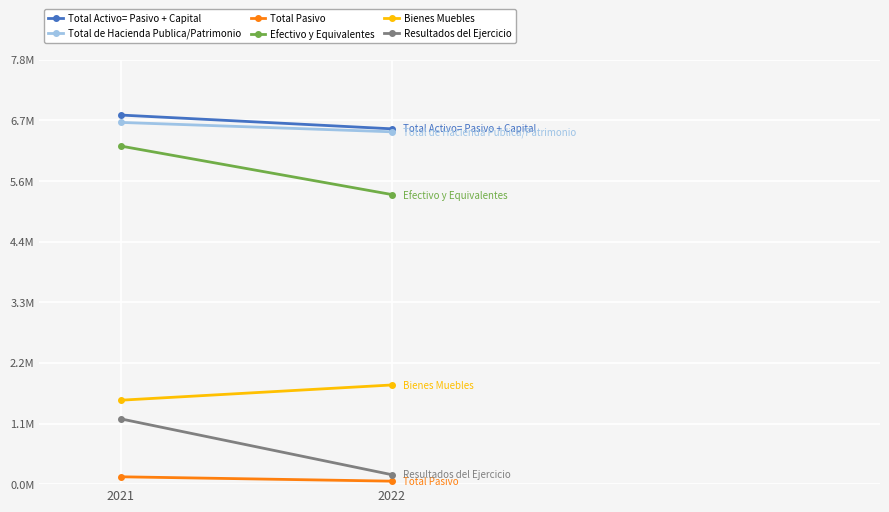

Rank the series by their maximum value, from highest to lowest.

Total Activo= Pasivo + Capital, Total de Hacienda Publica/Patrimonio, Efectivo y Equivalentes, Bienes Muebles, Resultados del Ejercicio, Total Pasivo